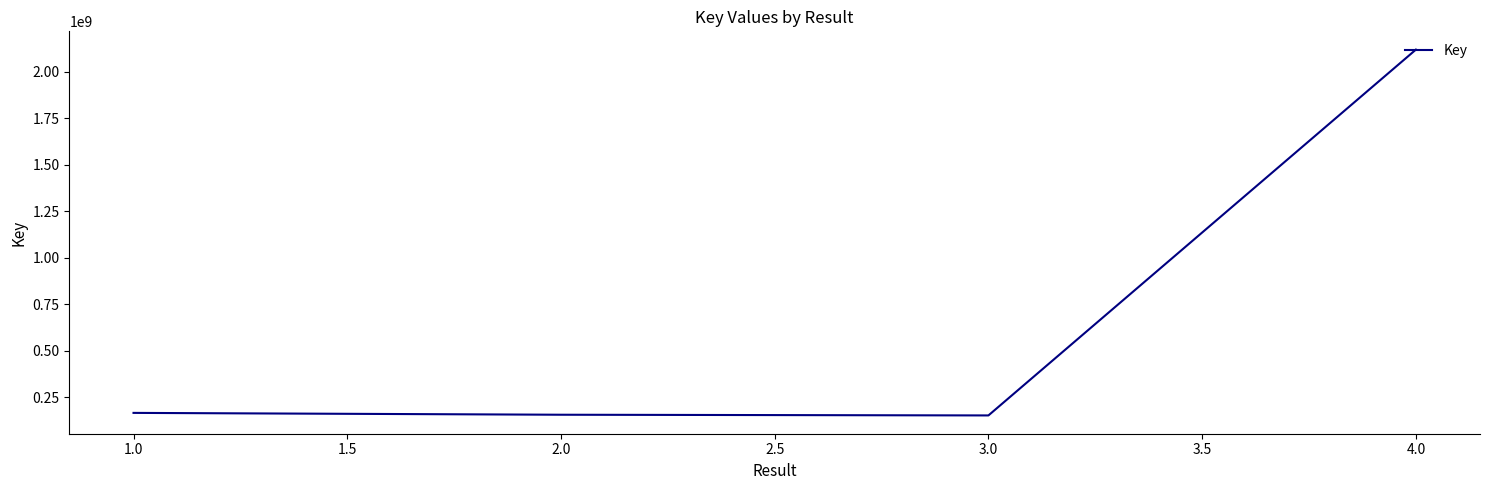

What is the difference between the maximum and minimum values?

1966905913